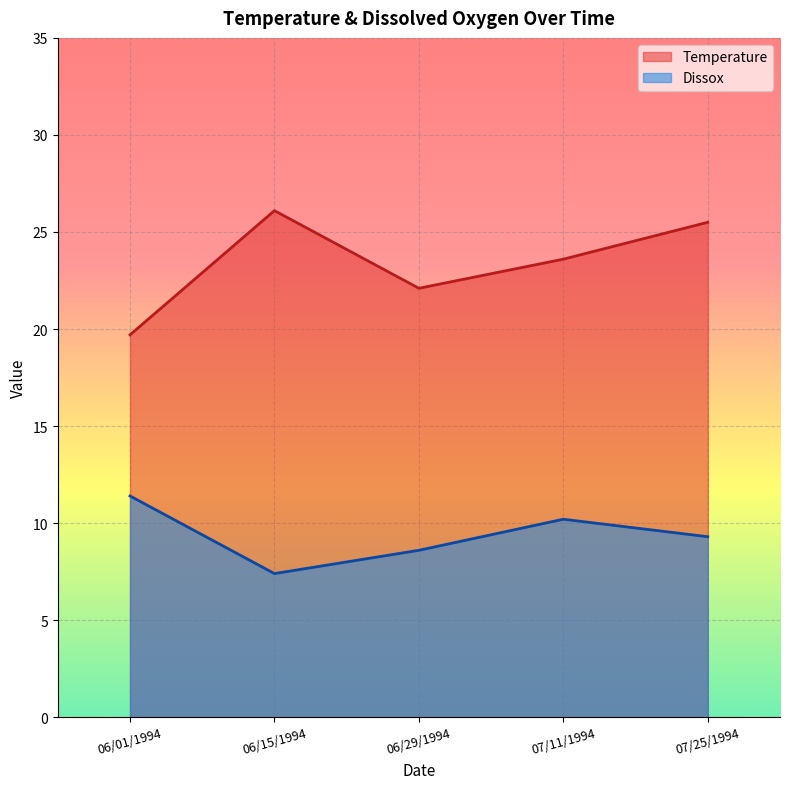

What is the total value across all series at 06/01/1994?

31.1